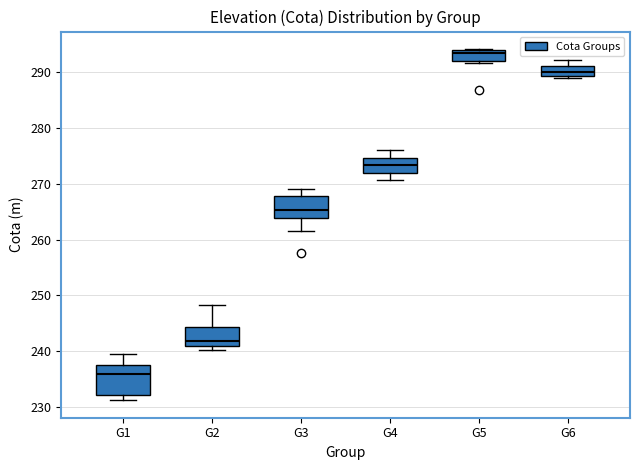

Which box has the highest median line?

G5